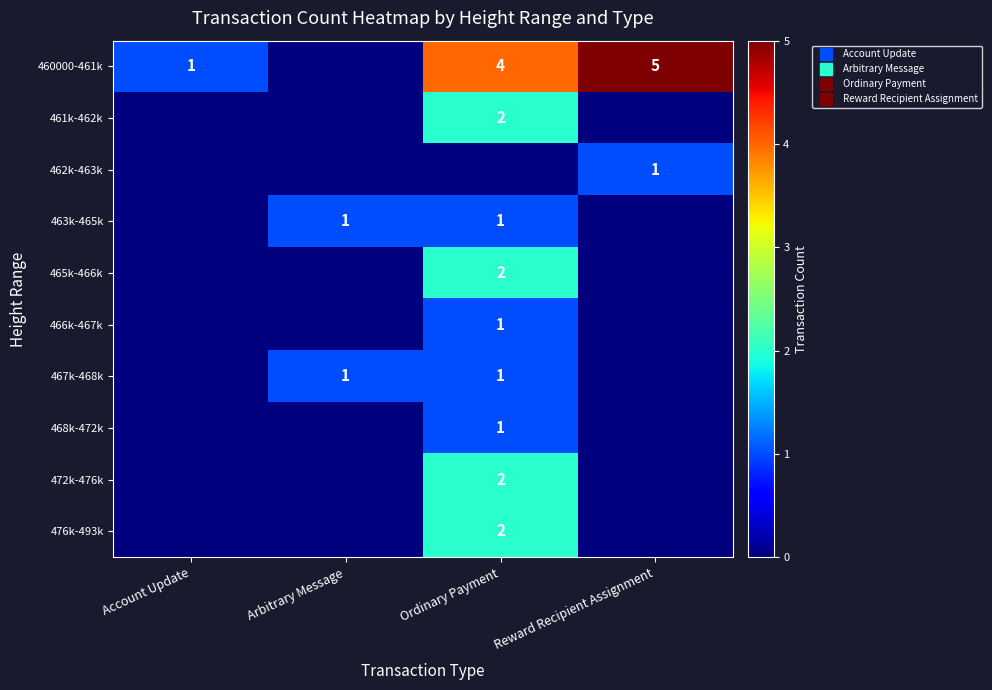

Rank the categories by 460000-461k value from lowest to highest.

Arbitrary Message, Account Update, Ordinary Payment, Reward Recipient Assignment